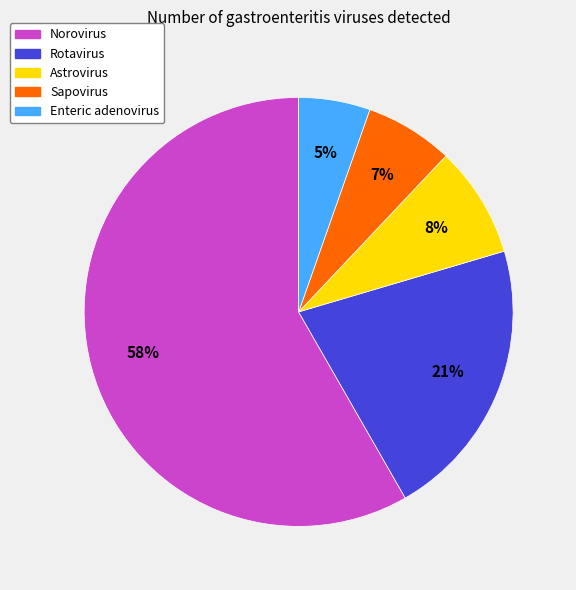

Is there a majority slice in this chart?

Yes